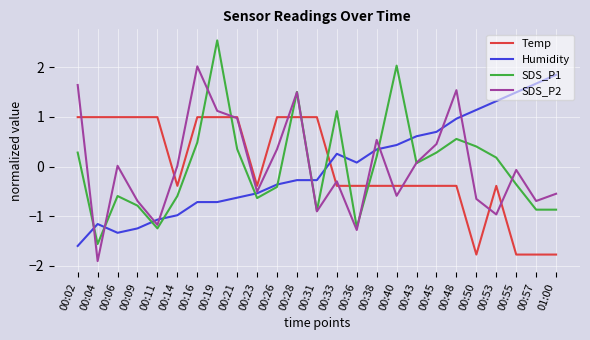

Which label corresponds to the largest value in the chart?

00:19